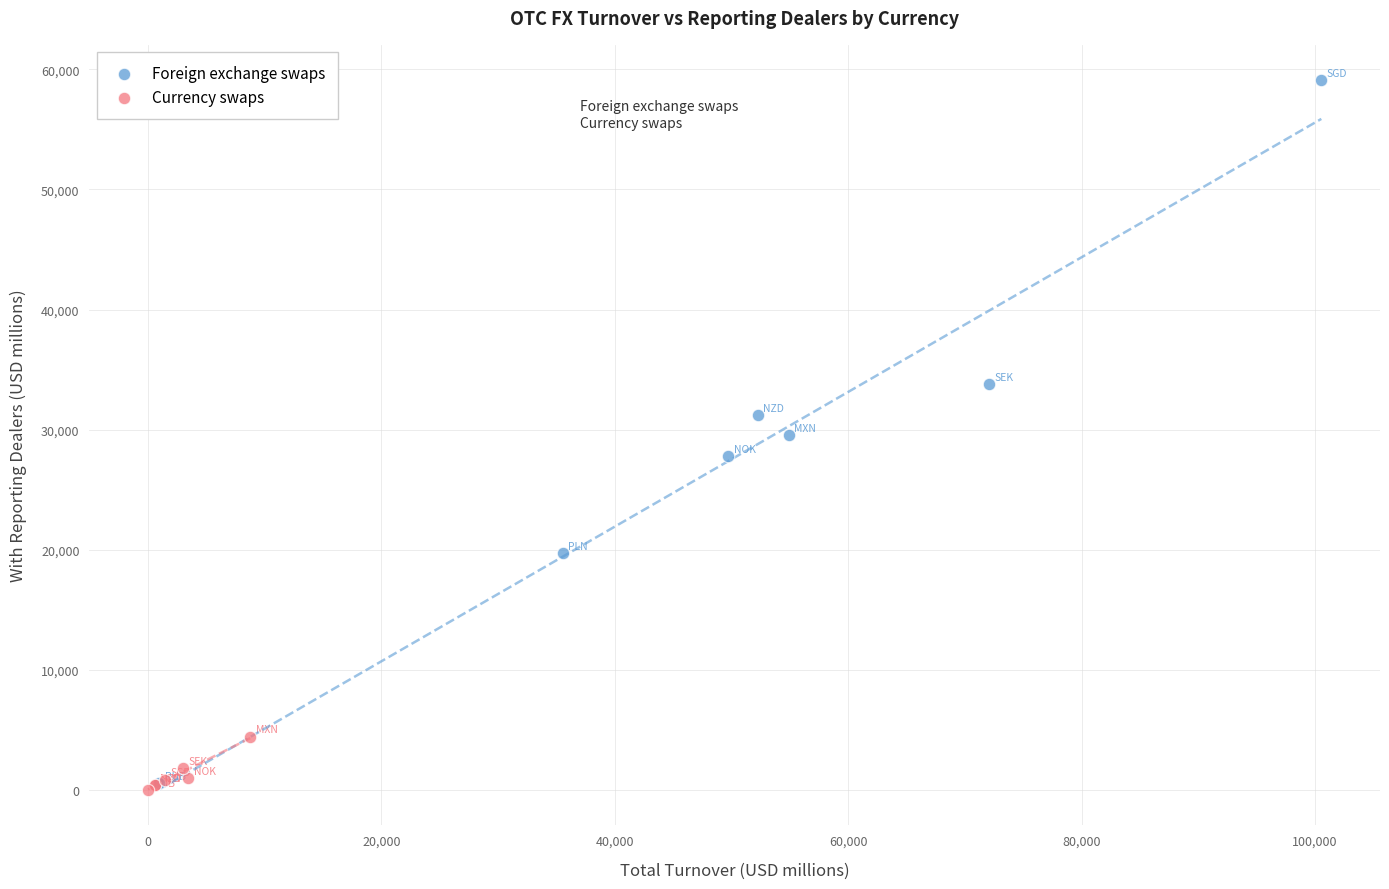

Which series contains the highest Y value?

Foreign exchange swaps